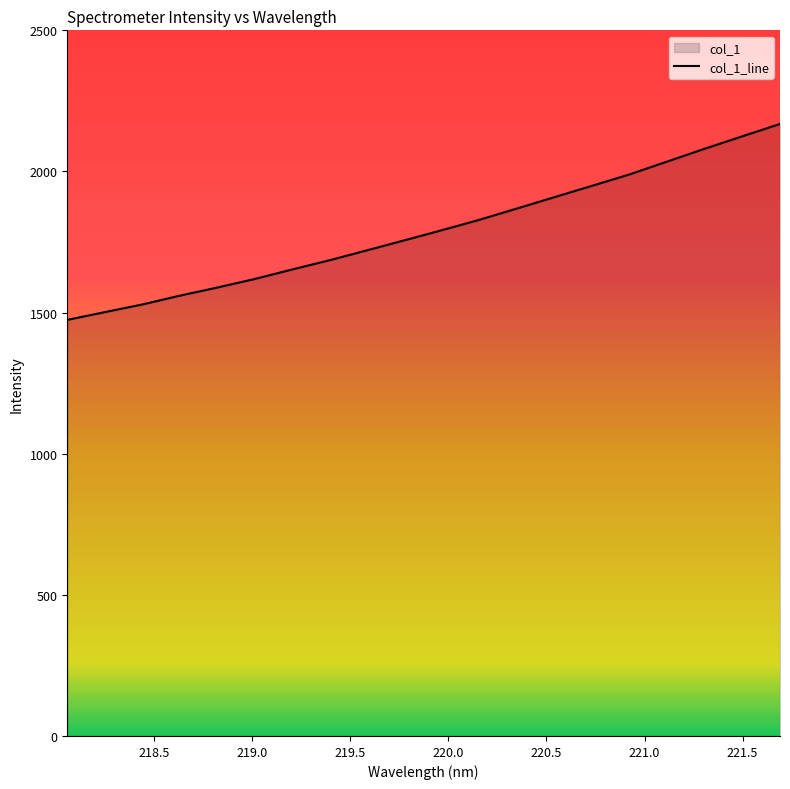

What is the maximum value shown in the chart?

2168.3